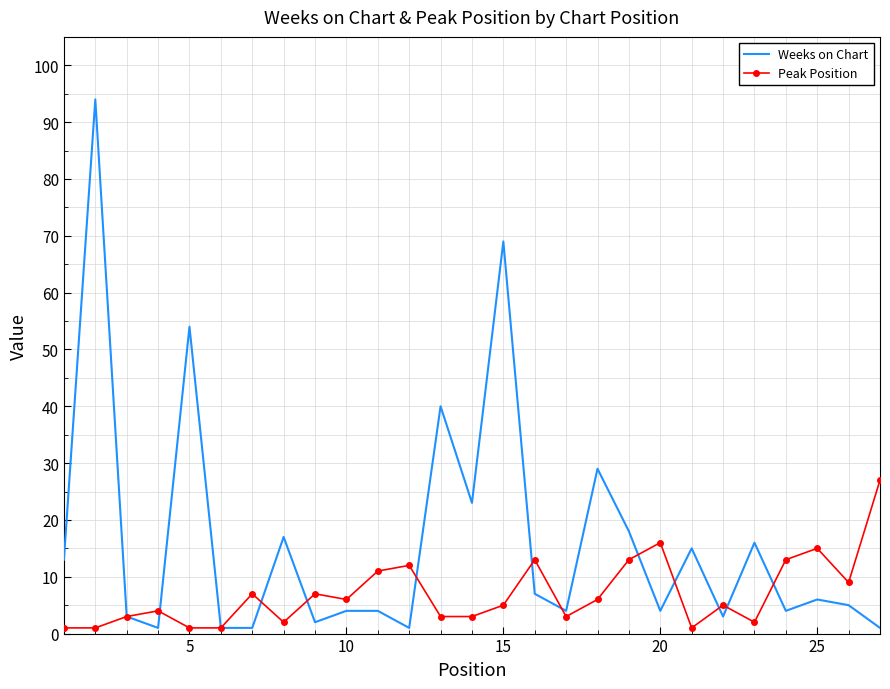

Which series has the largest range (max minus min)?

Weeks on Chart